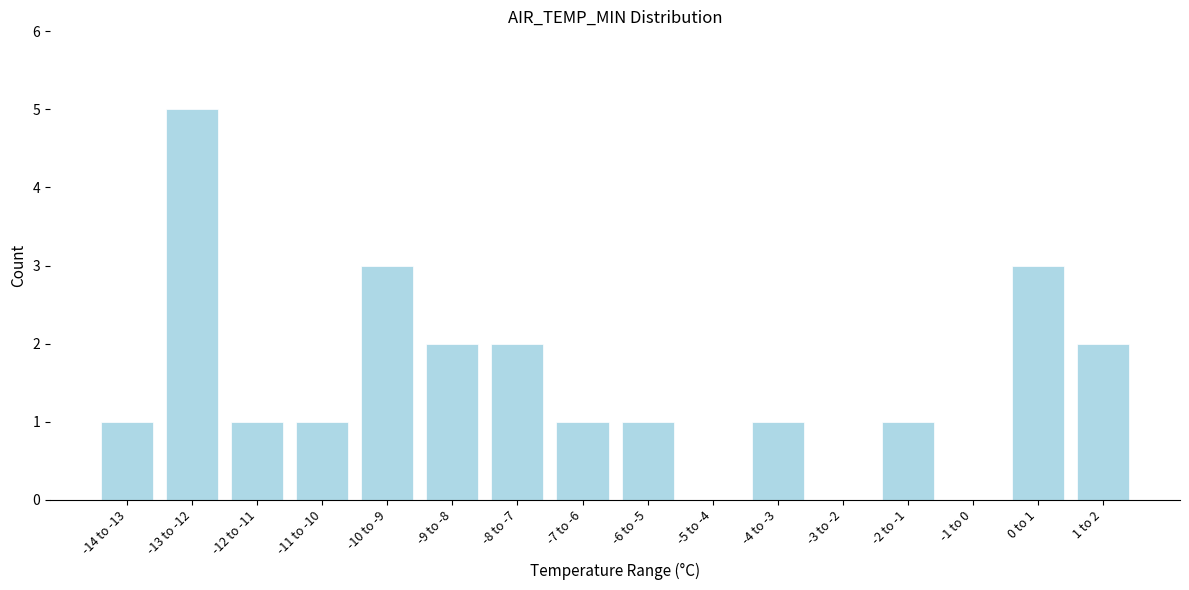

Reading left to right, what are all the values shown in this chart?

-14 to -13=1	-13 to -12=5	-12 to -11=1	-11 to -10=1	-10 to -9=3	-9 to -8=2	-8 to -7=2	-7 to -6=1	-6 to -5=1	-5 to -4=0	-4 to -3=1	-3 to -2=0	-2 to -1=1	-1 to 0=0	0 to 1=3	1 to 2=2